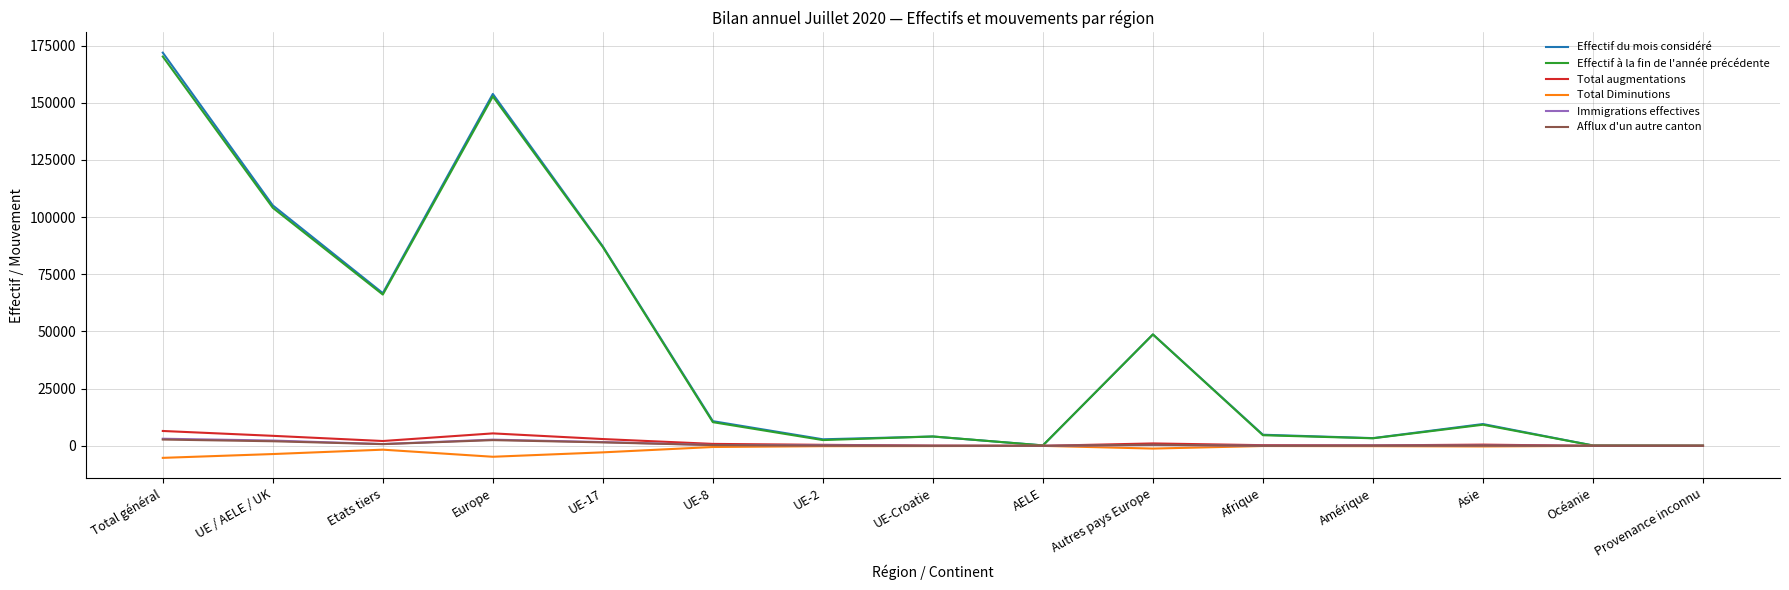

How many lines are shown in the chart?

6